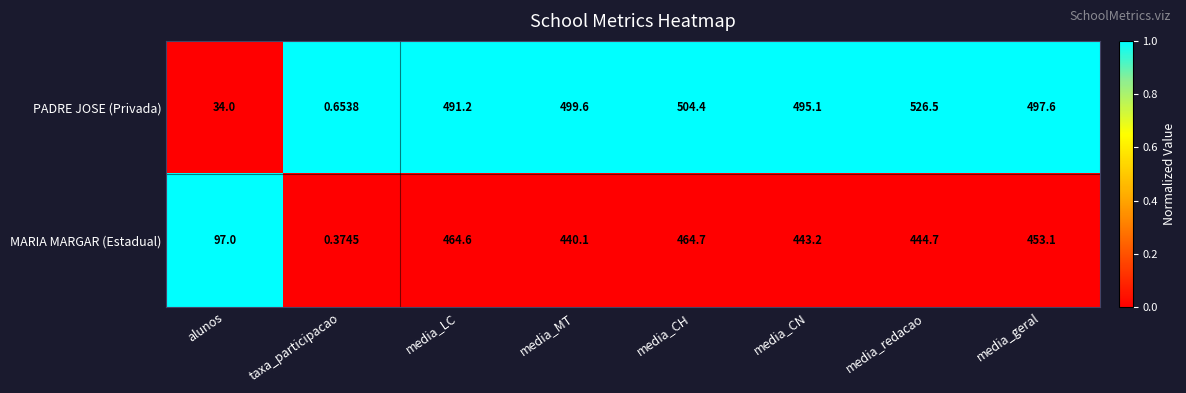

At how many categories does at least one series exceed 0?

8